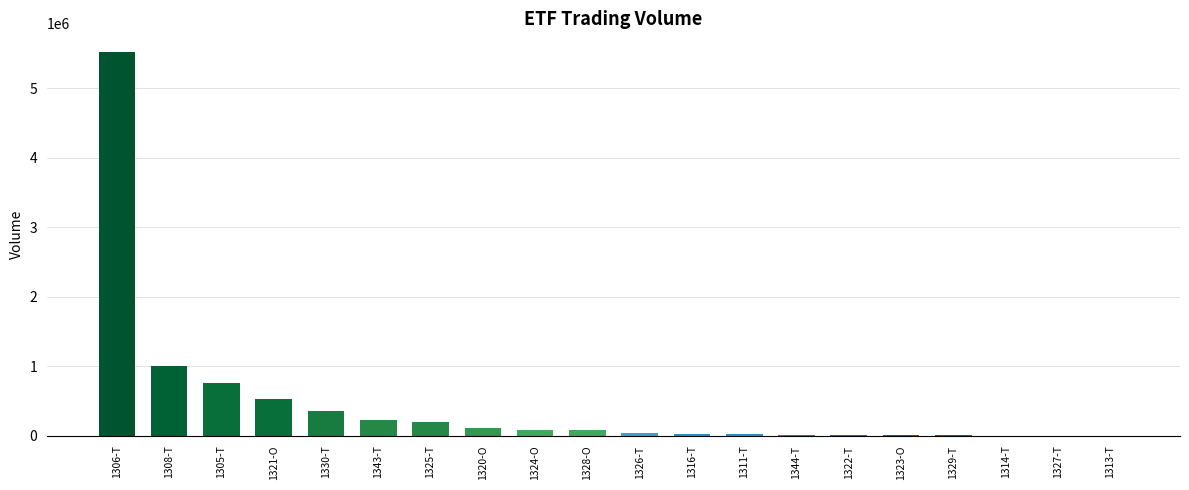

At which label is the value closest to 2757060?

1308-T